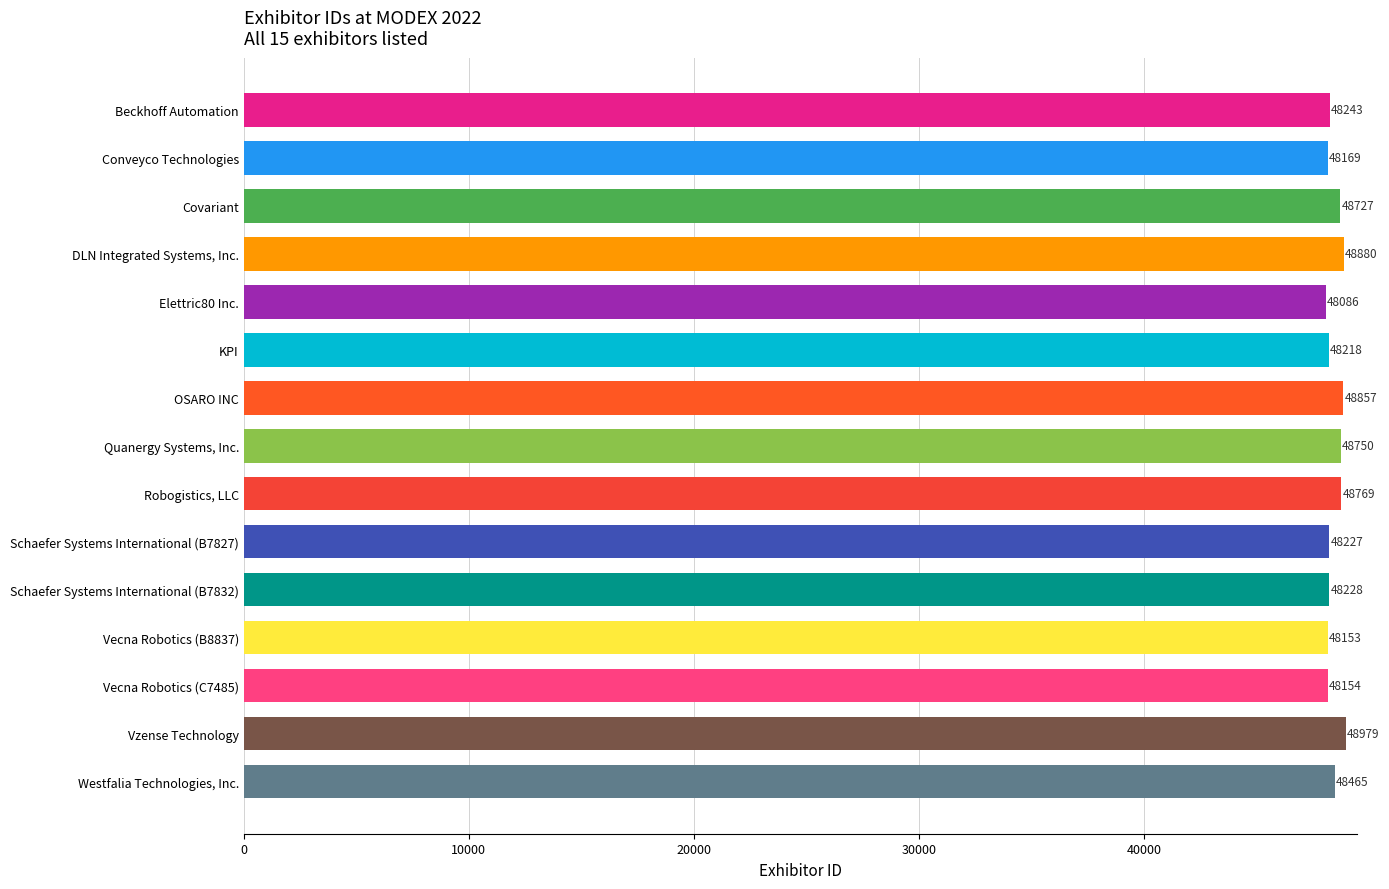

List the labels in order of value, smallest first.

Elettric80 Inc., Vecna Robotics (B8837), Vecna Robotics (C7485), Conveyco Technologies, KPI, Schaefer Systems International (B7827), Schaefer Systems International (B7832), Beckhoff Automation, Westfalia Technologies, Inc., Covariant, Quanergy Systems, Inc., Robogistics, LLC, OSARO INC, DLN Integrated Systems, Inc., Vzense Technology